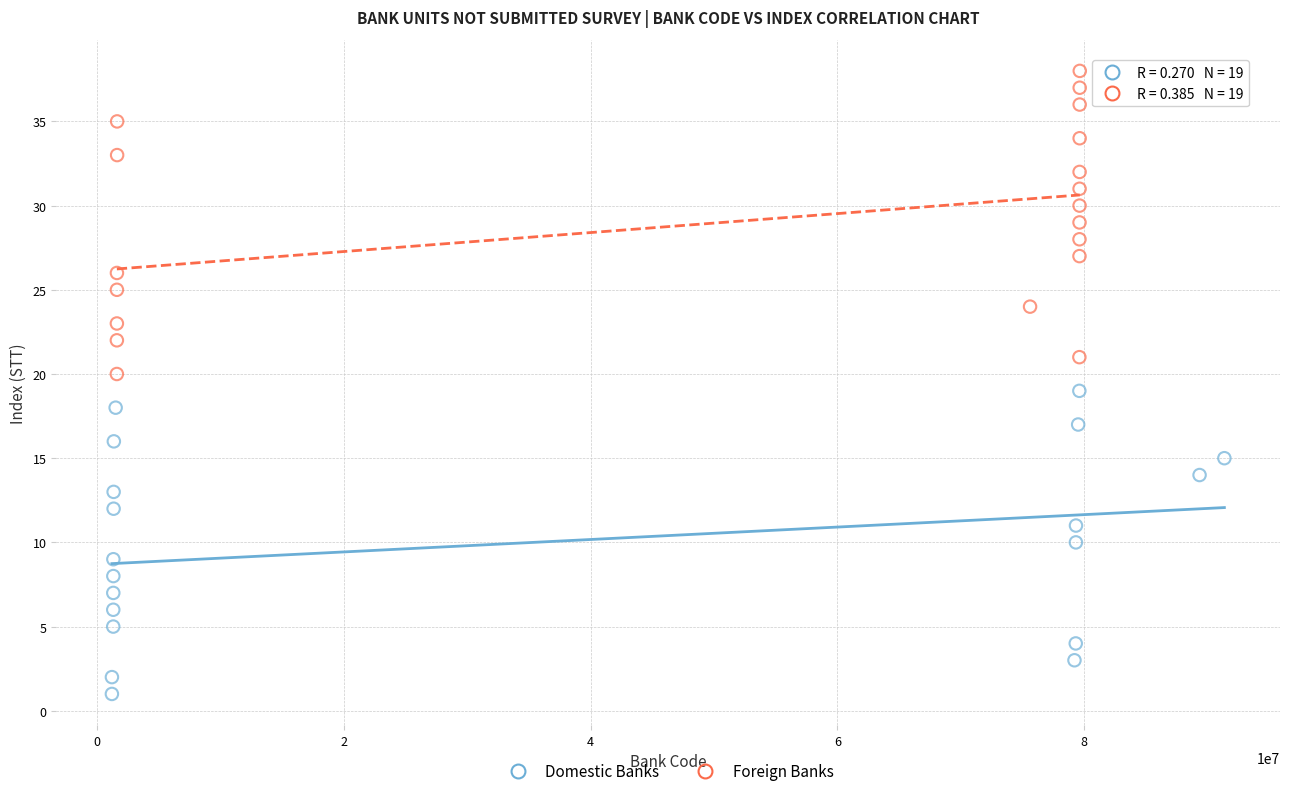

Which series reaches the maximum Y coordinate?

Foreign Banks